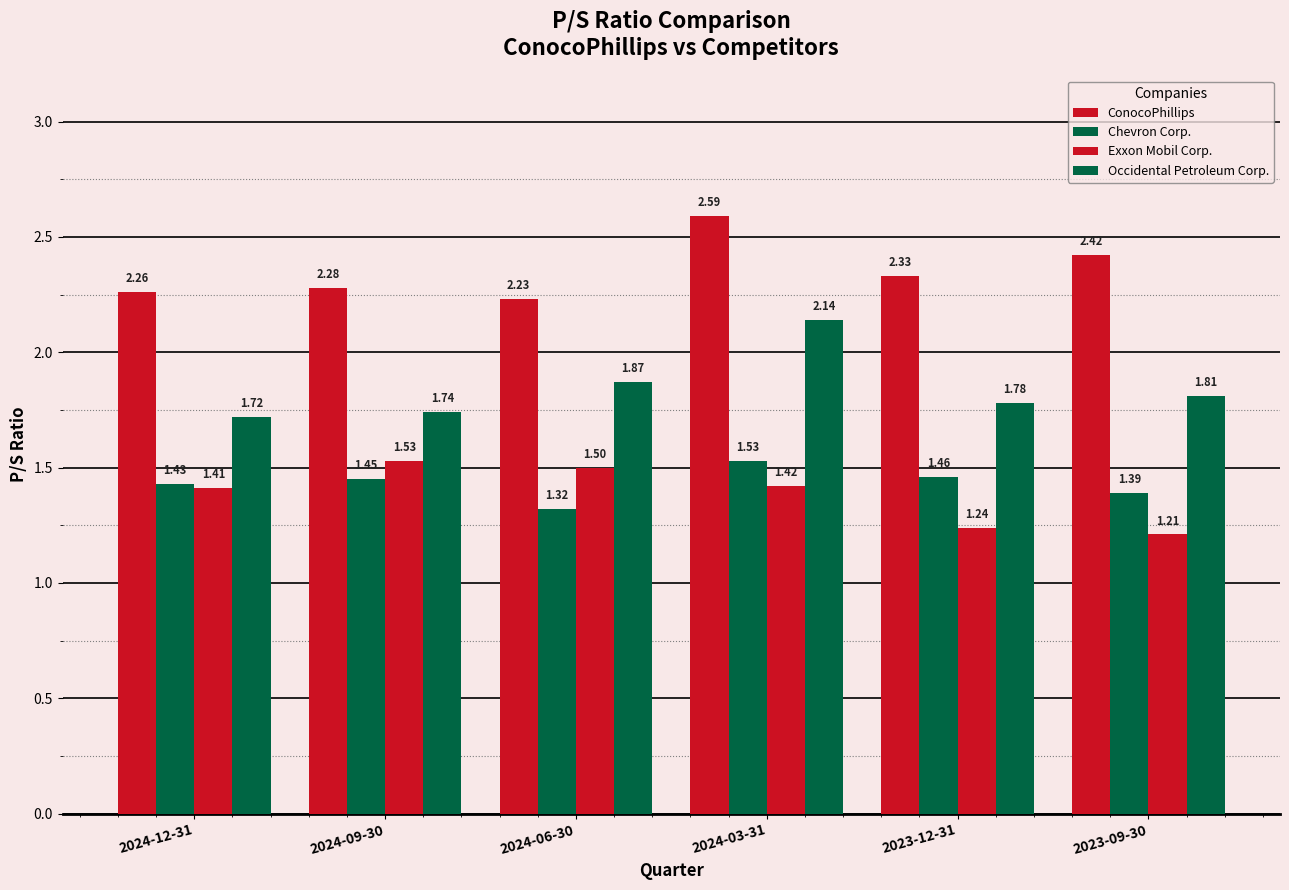

Count the number of data series in this chart.

4